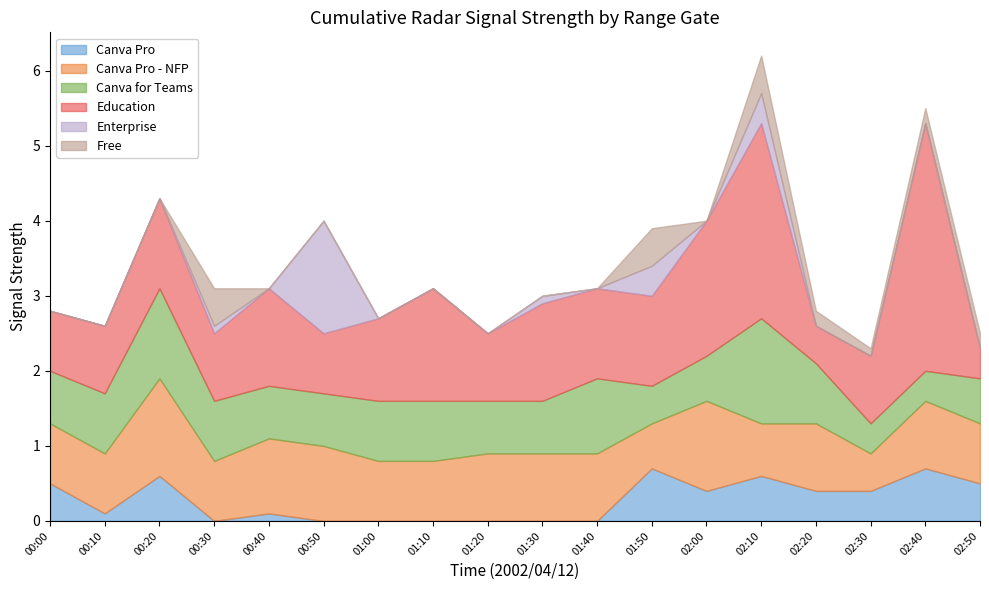

The Canva Pro series shows 0.4 at 00:30. True or false?

False